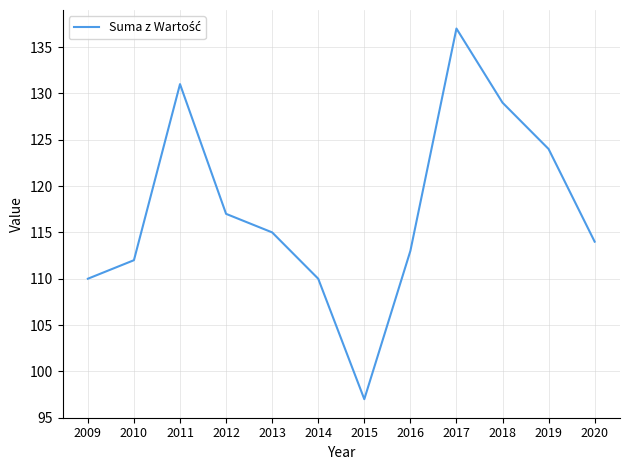

The chart shows a value of 154 at 2013. True or false?

False